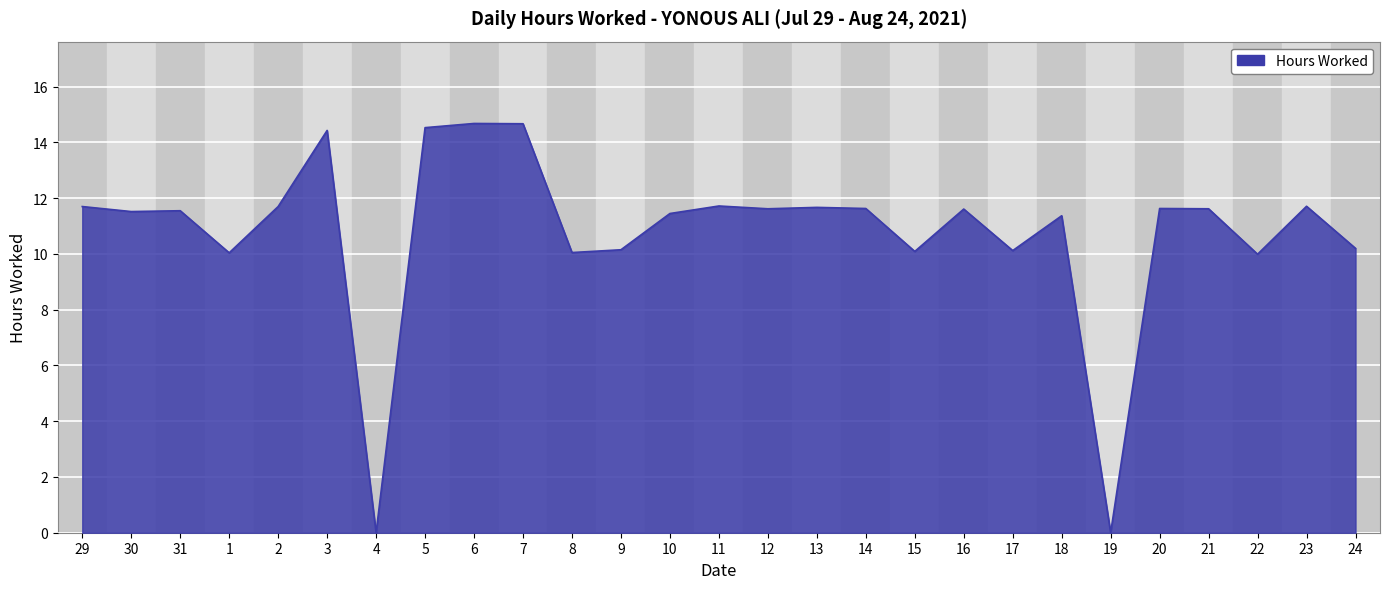

How many lines are shown in the chart?

1